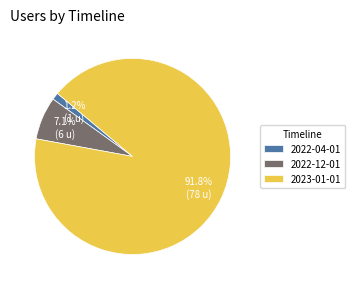

Rank the categories by value from highest to lowest.

2023-01-01, 2022-12-01, 2022-04-01